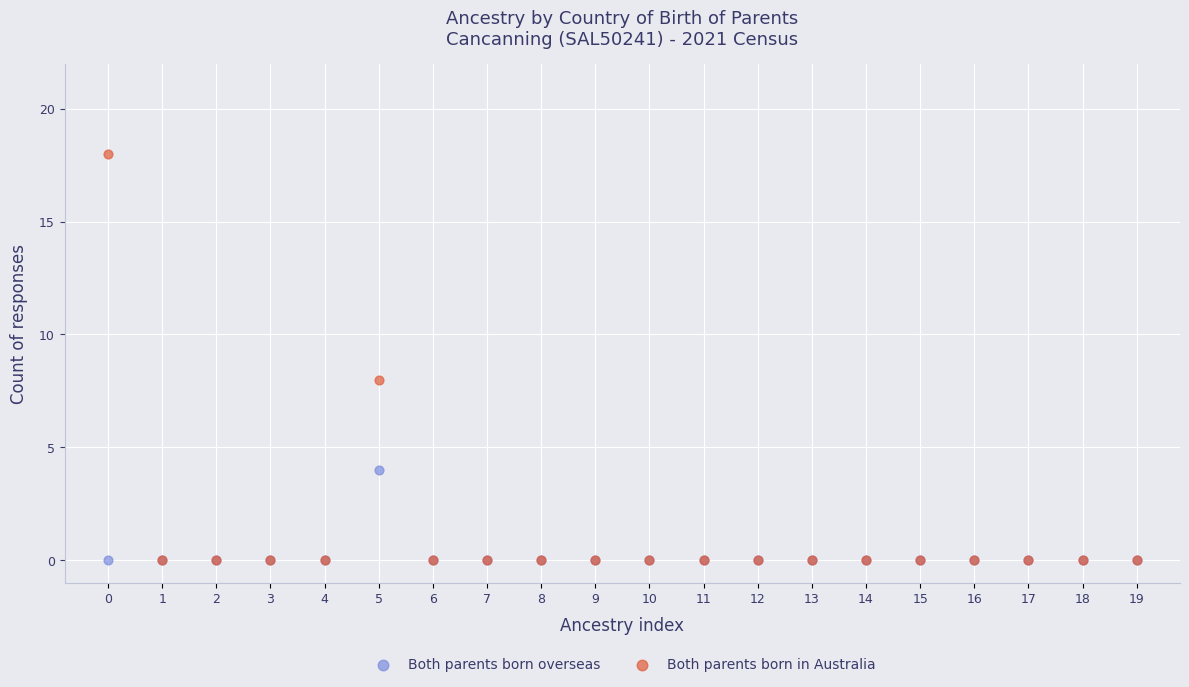

Which series has the widest spread of Y values?

Both parents born in Australia